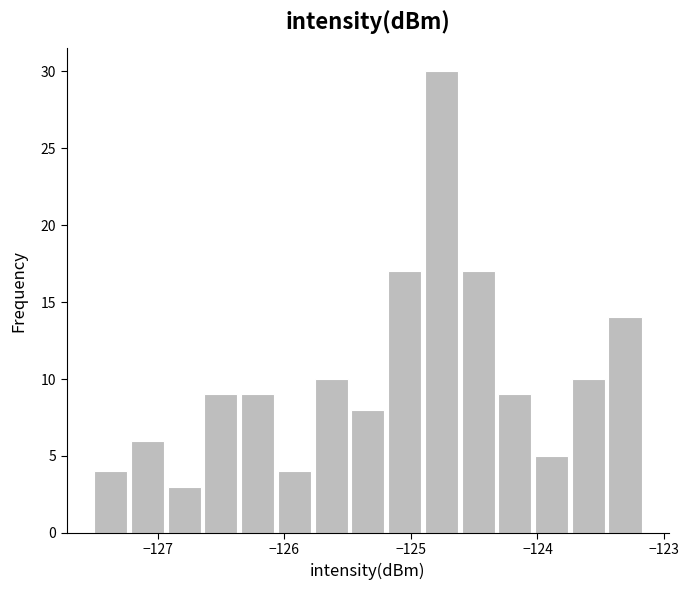

Around what value on the x-axis is the tallest bar? Give the approximate position of its centre, as read against the axis.

-124.8